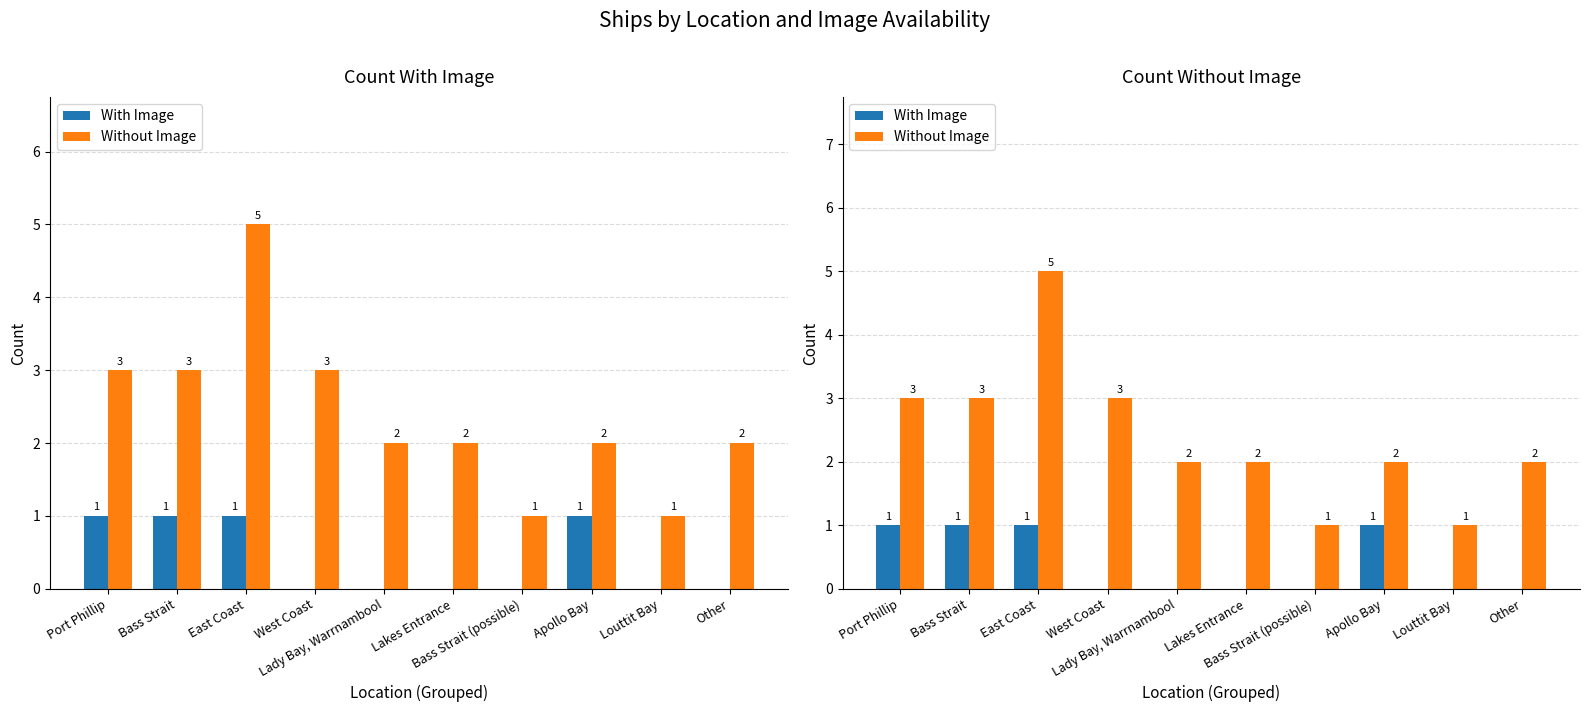

What is the value of the Without Image bar at the 4th from the left?

3